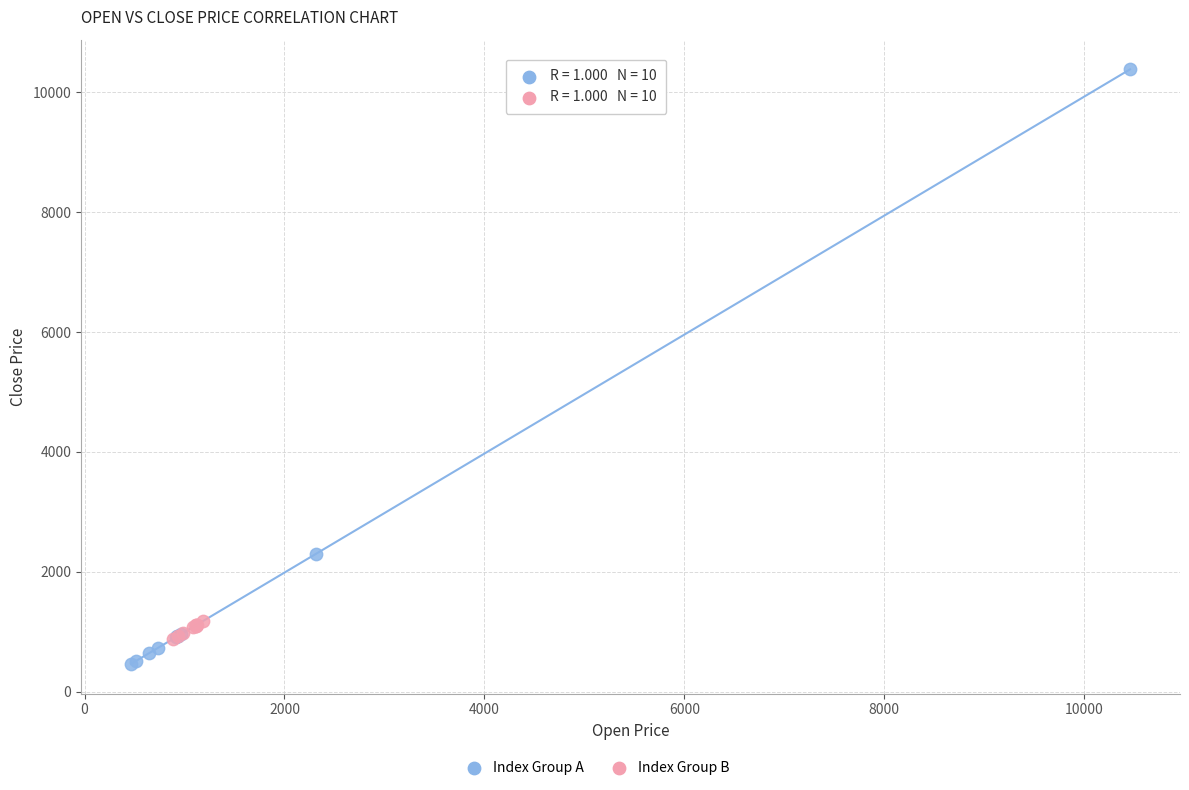

Which series has the largest Y range (max minus min)?

Index Group A